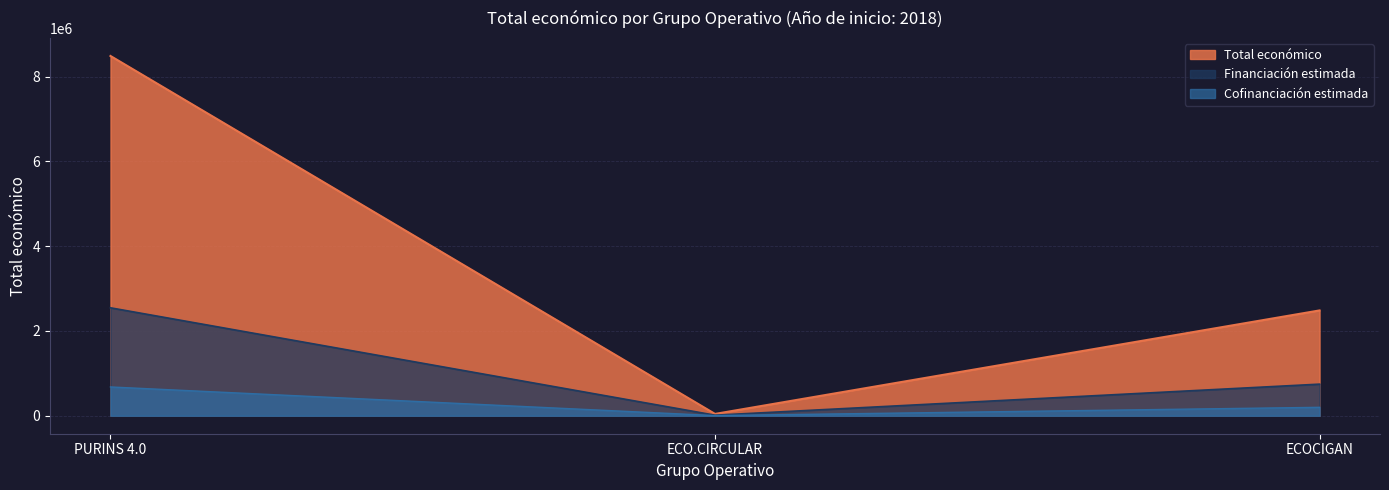

Reading right to left, list all the values displayed in this chart.

ECOCIGAN=745114.2	ECO.CIRCULAR=12853.5	PURINS 4.0=2545499.7